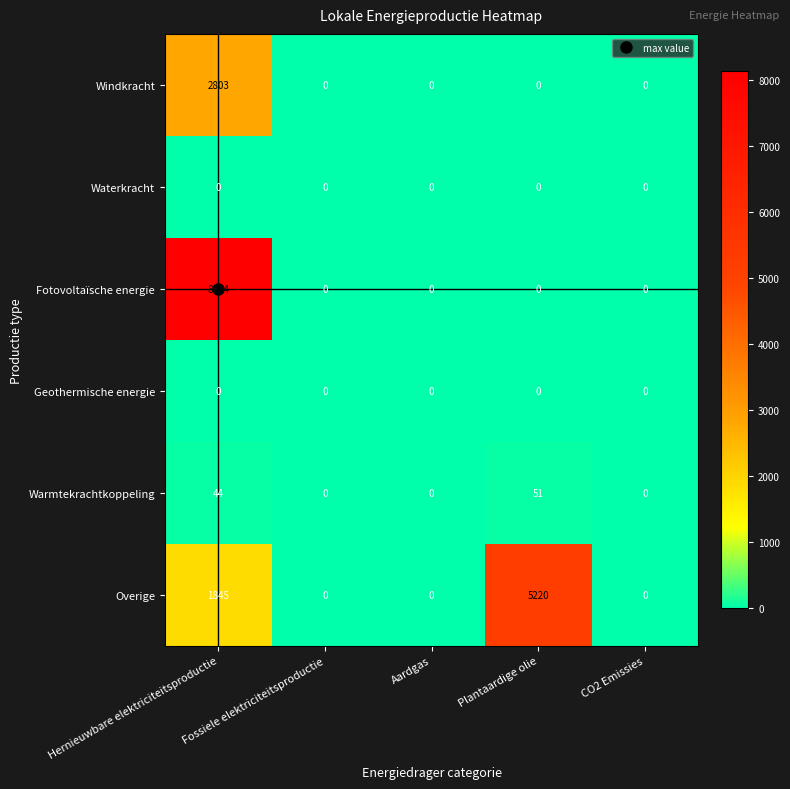

What is the approximate value of Windkracht at Hernieuwbare elektriciteitsproductie?

2803